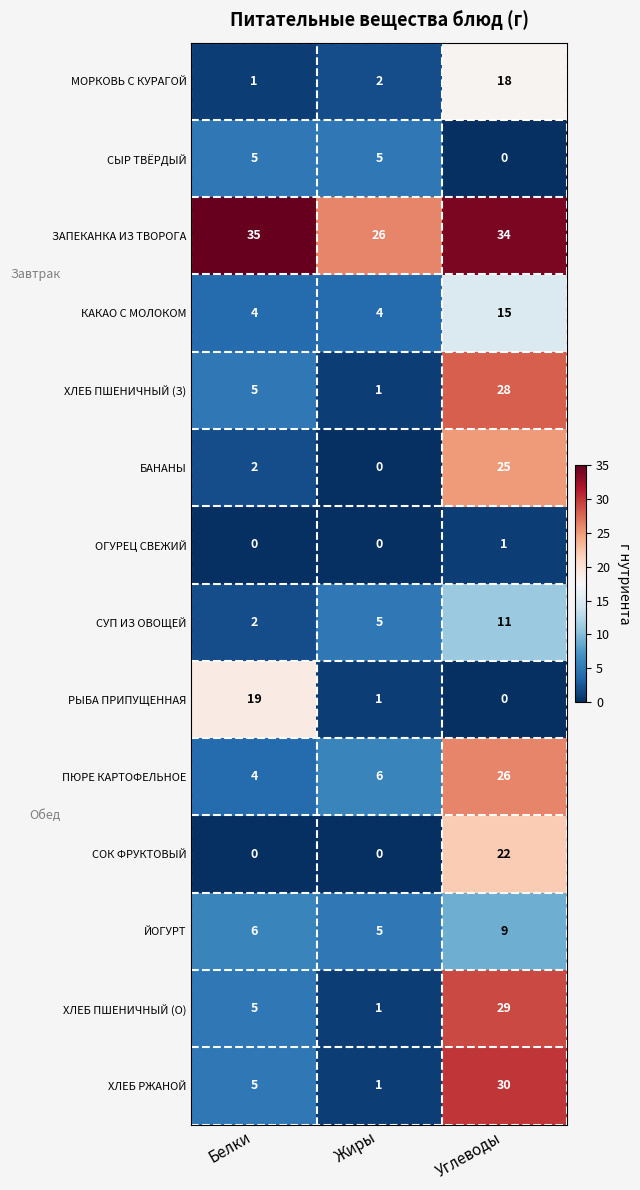

What is the total value across all series at Углеводы?

248